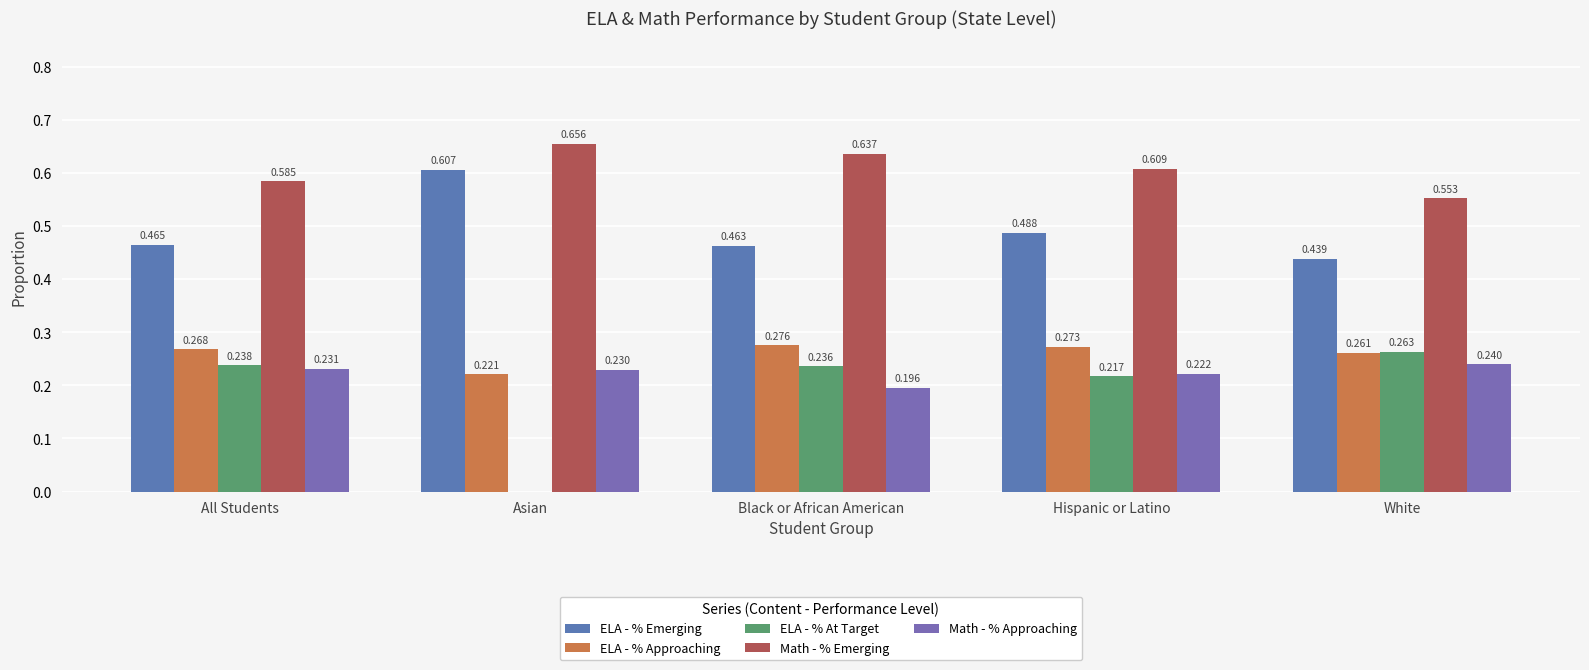

Which series changed the most between All Students and Black or African American?

Math - % Emerging